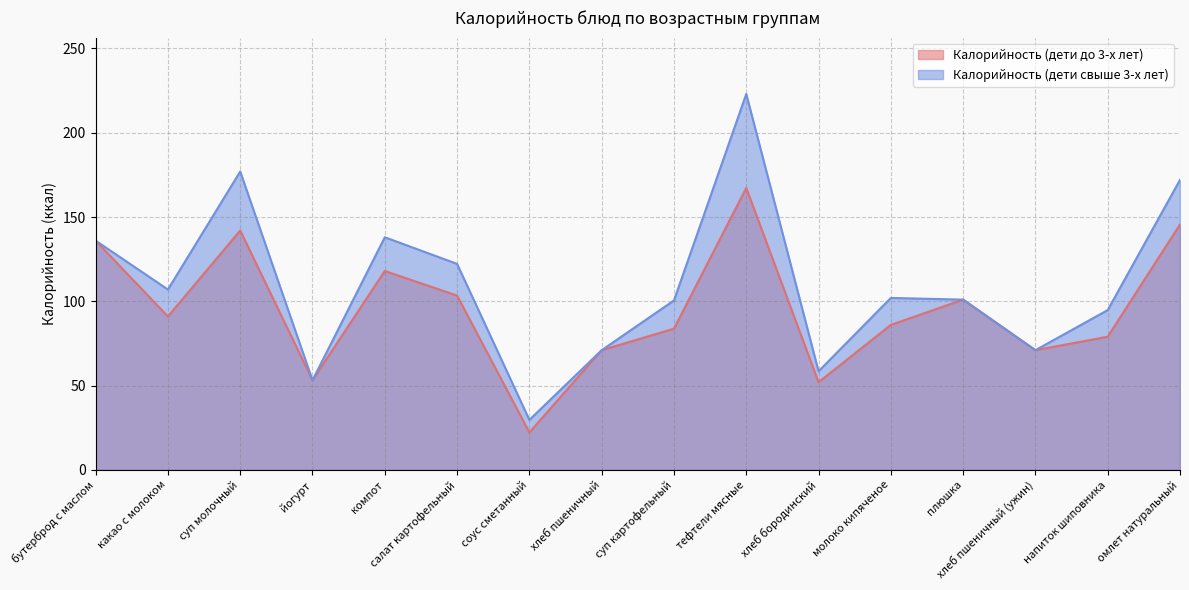

Where does the Калорийность (дети свыше 3-х лет) series first go above 102?

бутерброд с маслом